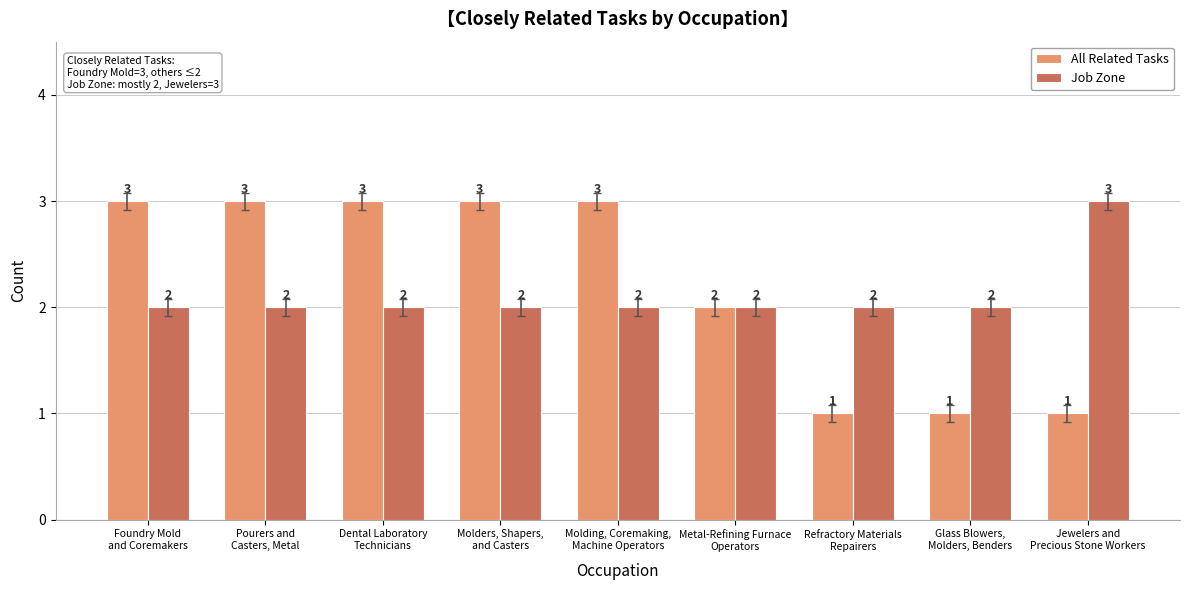

Which series has the largest total across all categories?

All Related Tasks